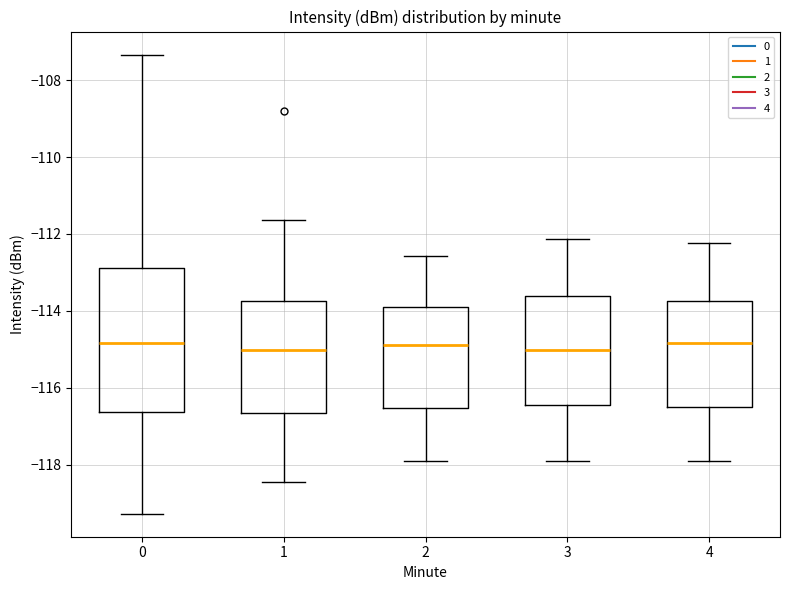

Where does the lower whisker of the box at x = 4 end on the y-axis? The values are not printed on the chart, so give them approximately, as read against the axis.

-118.0